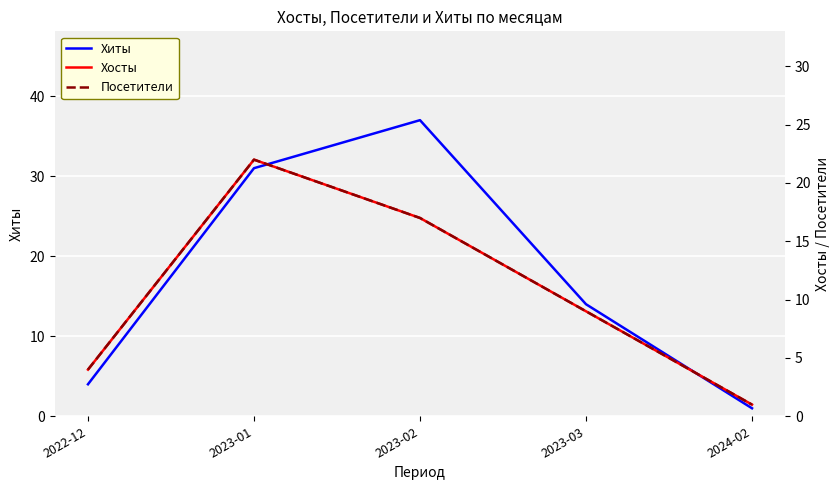

At which label does Хосты first exceed 9?

2023-01